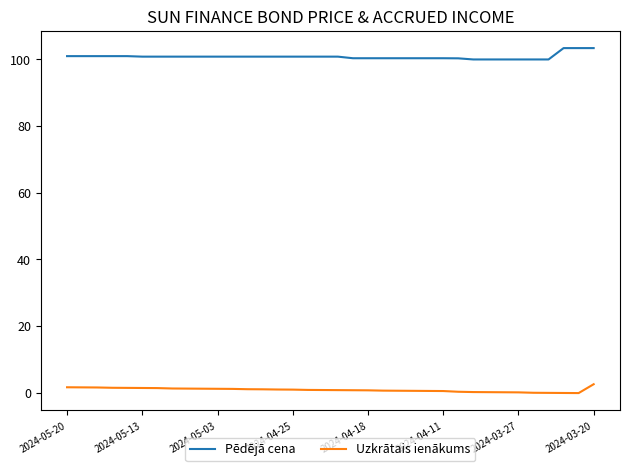

Which series has the largest total across all categories?

Pēdējā cena